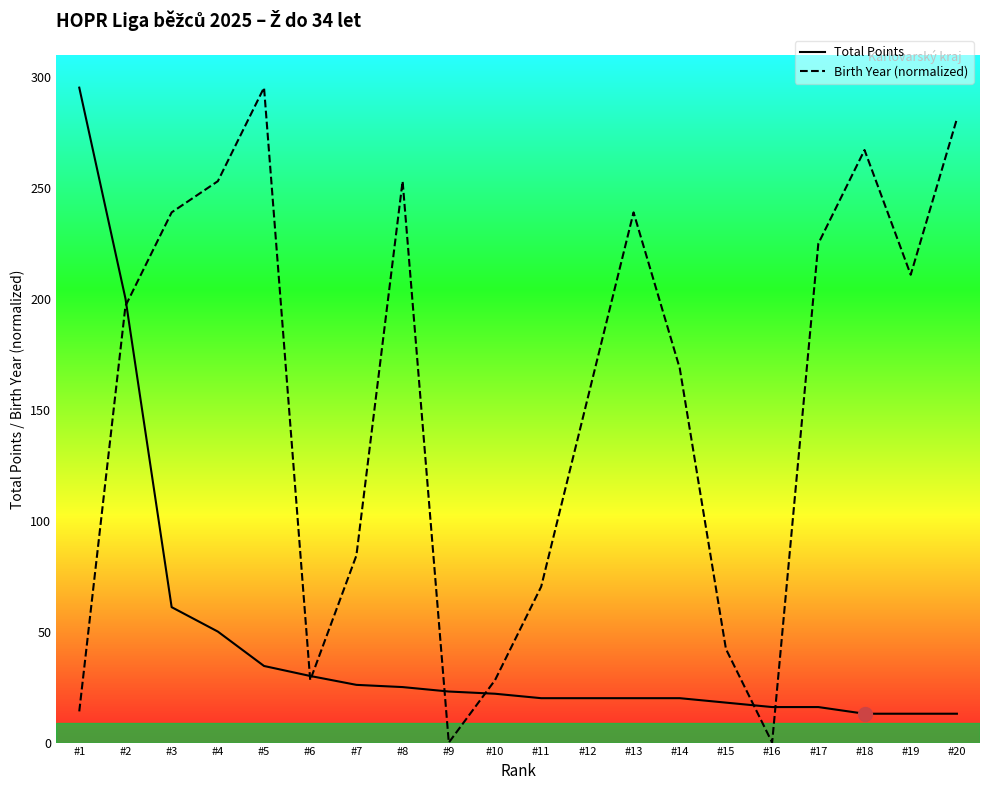

At which label does Total Points first exceed 22?

#1